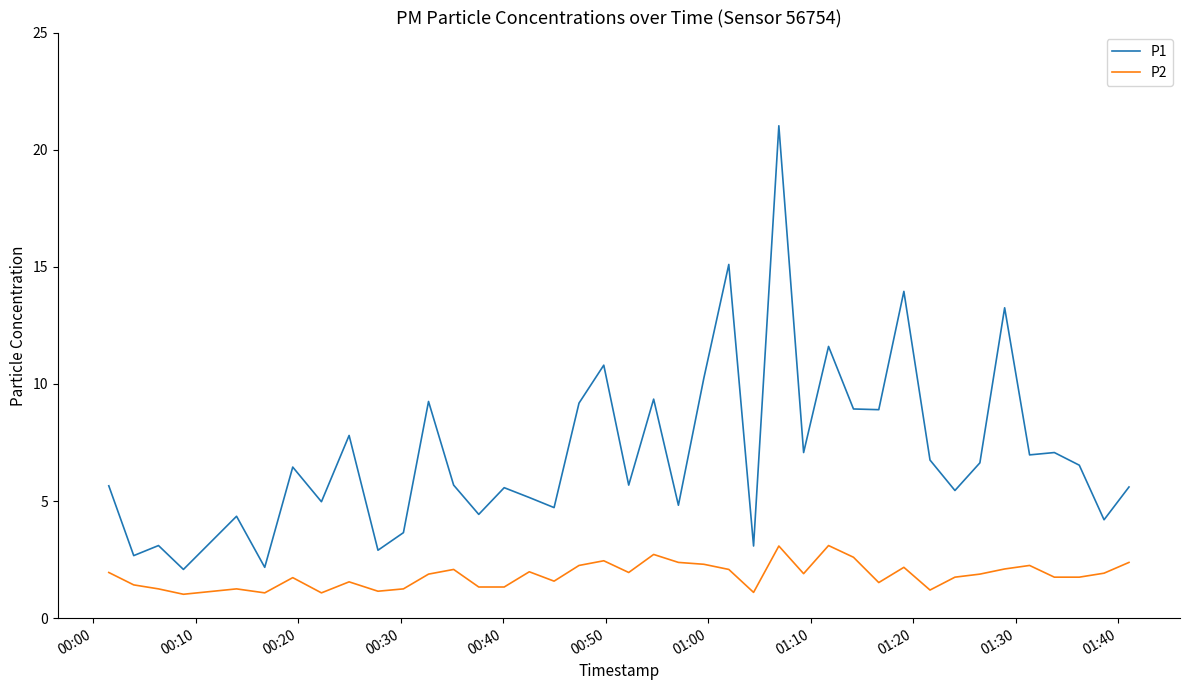

List the series in order of their peak value, lowest first.

P2, P1